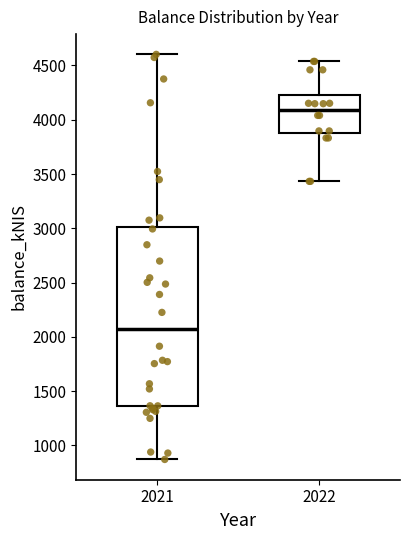

Which box is the tallest, from its lower edge to its upper edge?

2021